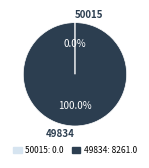

To the nearest percent, what percentage of the pie is 49834?

100%